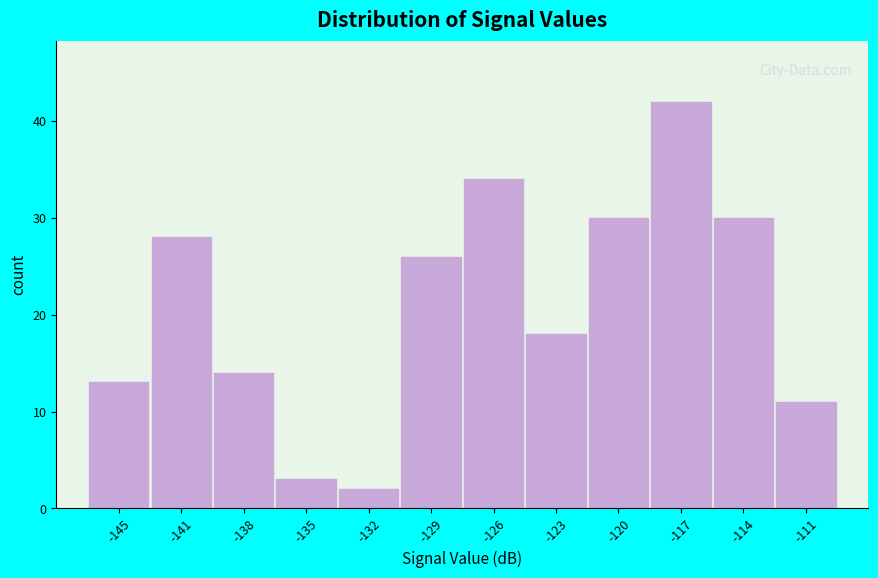

Reading left to right, what are all the values shown in this chart?

-145=13	-141=28	-138=14	-135=3	-132=2	-129=26	-126=34	-123=18	-120=30	-117=42	-114=30	-111=11